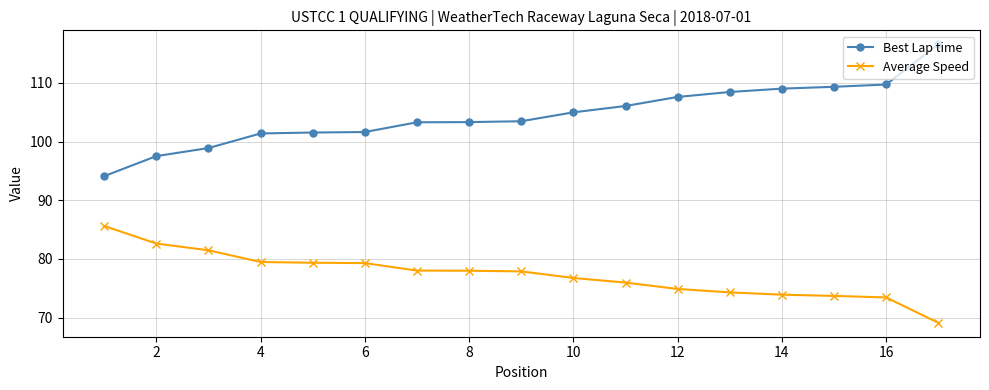

Which series has the largest range (max minus min)?

Best Lap time